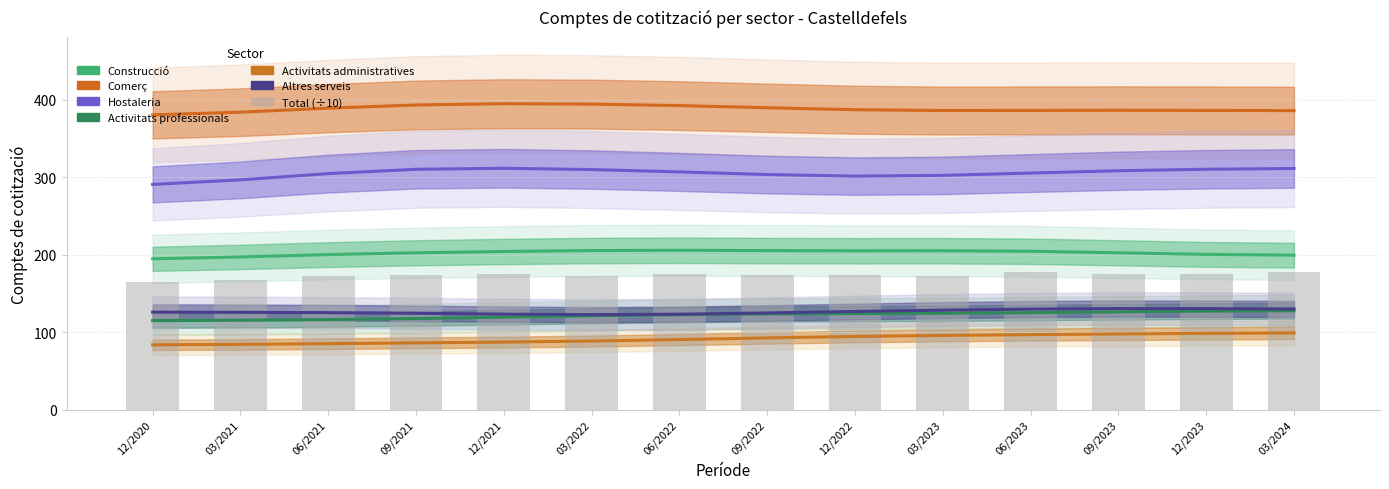

What is the sum of the Activitats administratives values at 03/2022 and 09/2022?

178